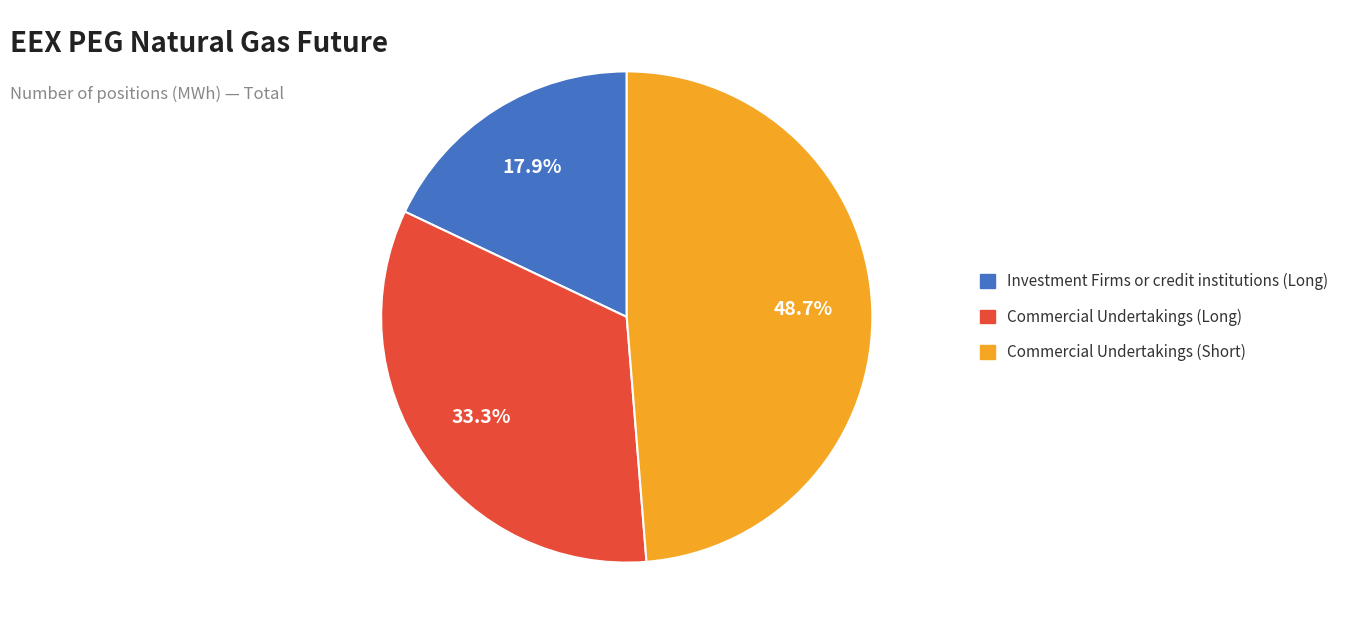

To the nearest percent, what is the difference between the Commercial Undertakings (Long) and Commercial Undertakings (Short) slice percentages?

15%